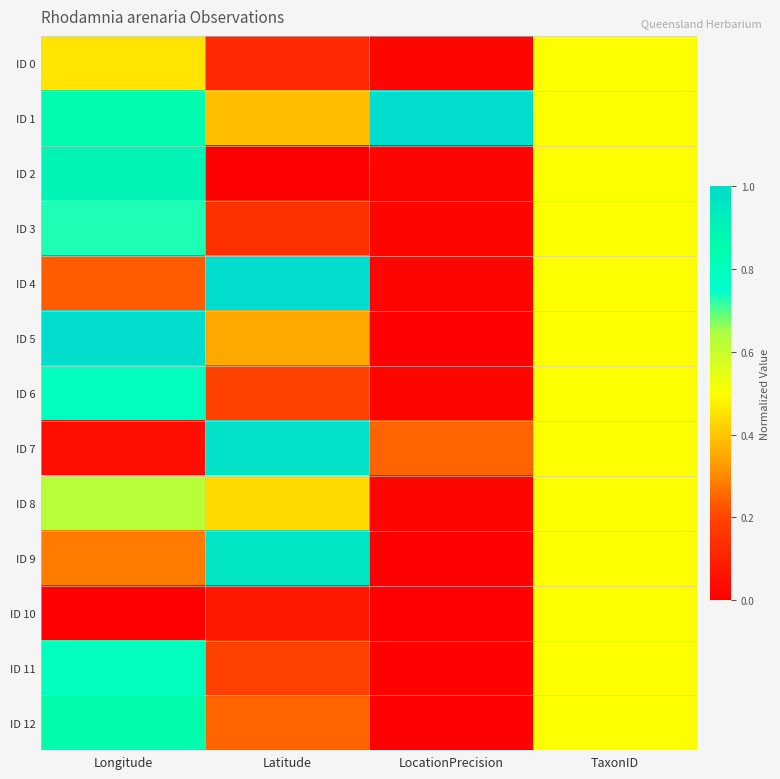

Between TaxonID and Latitude, which is larger?

TaxonID